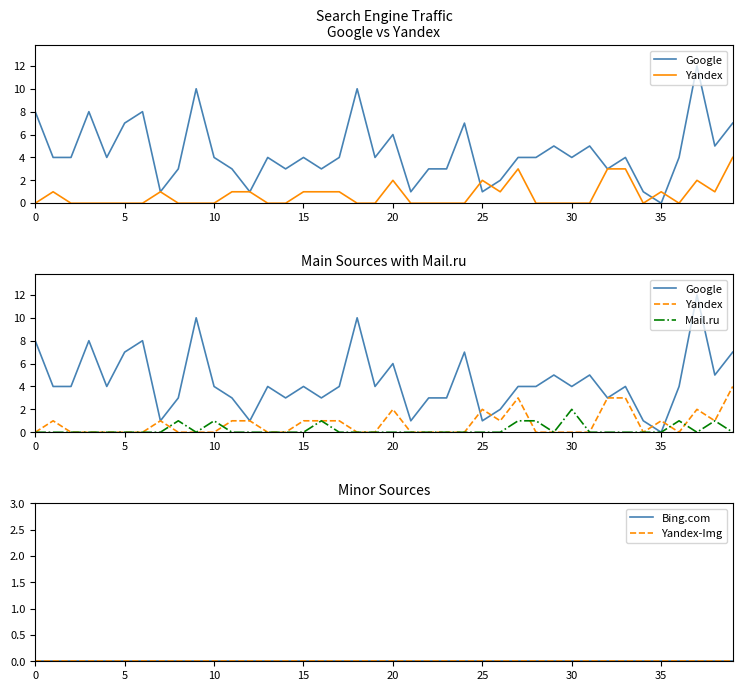

Reading left to right, what are all the values shown in this chart?

Google: 8	4	4	8	4	7	8	1	3	10	4	3	1	4	3	4	3	4	10	4	6	1	3	3	7	1	2	4	4	5	4	5	3	4	1	0	4	12	5	7
Yandex: 0	1	0	0	0	0	0	1	0	0	0	1	1	0	0	1	1	1	0	0	2	0	0	0	0	2	1	3	0	0	0	0	3	3	0	1	0	2	1	4
Mail.ru: 0	0	0	0	0	0	0	0	1	0	1	0	0	0	0	0	1	0	0	0	0	0	0	0	0	0	0	1	1	0	2	0	0	0	0	0	1	0	1	0
Bing.com: 0	0	0	0	0	0	0	0	0	0	0	0	0	0	0	0	0	0	0	0	0	0	0	0	0	0	0	0	0	0	0	0	0	0	0	0	0	0	0	0
Yandex-Img: 0	0	0	0	0	0	0	0	0	0	0	0	0	0	0	0	0	0	0	0	0	0	0	0	0	0	0	0	0	0	0	0	0	0	0	0	0	0	0	0